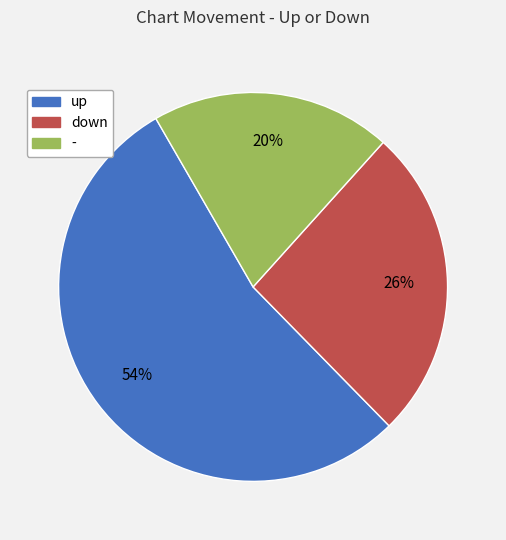

Combined, do - and up account for over 50%?

Yes